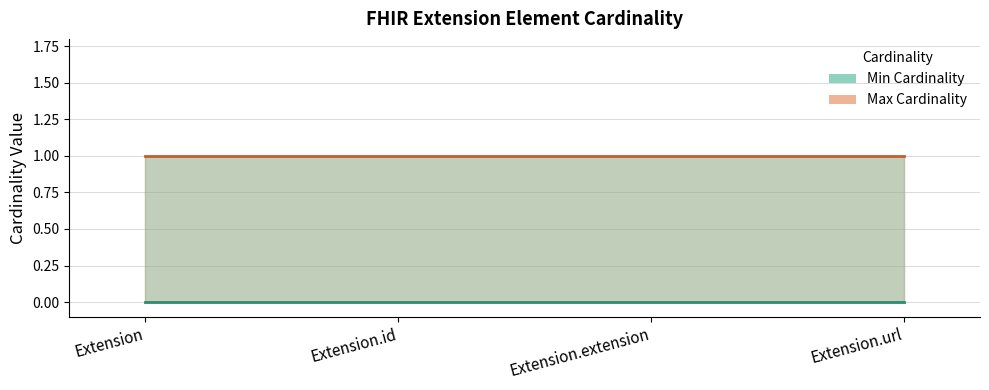

Reading right to left, transcribe all the data shown in this chart.

Min Cardinality (lower): 0	0	0	0
Max Cardinality: 1	1	1	1